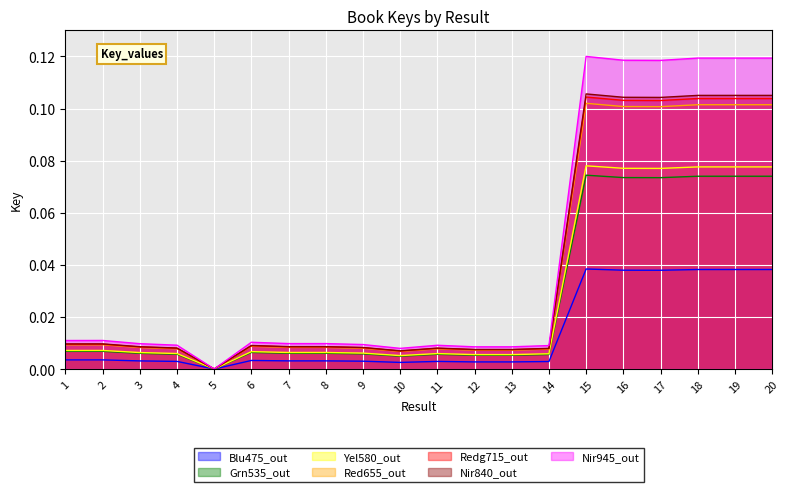

How many points are lower than both their immediate neighbors (excluding endpoints)?

6